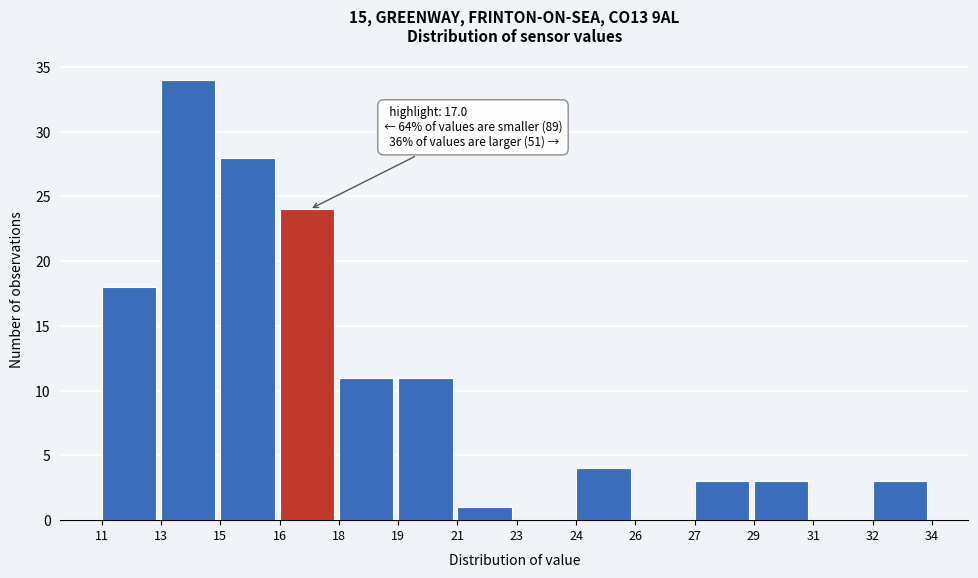

Between 15 and 13, which is larger?

13